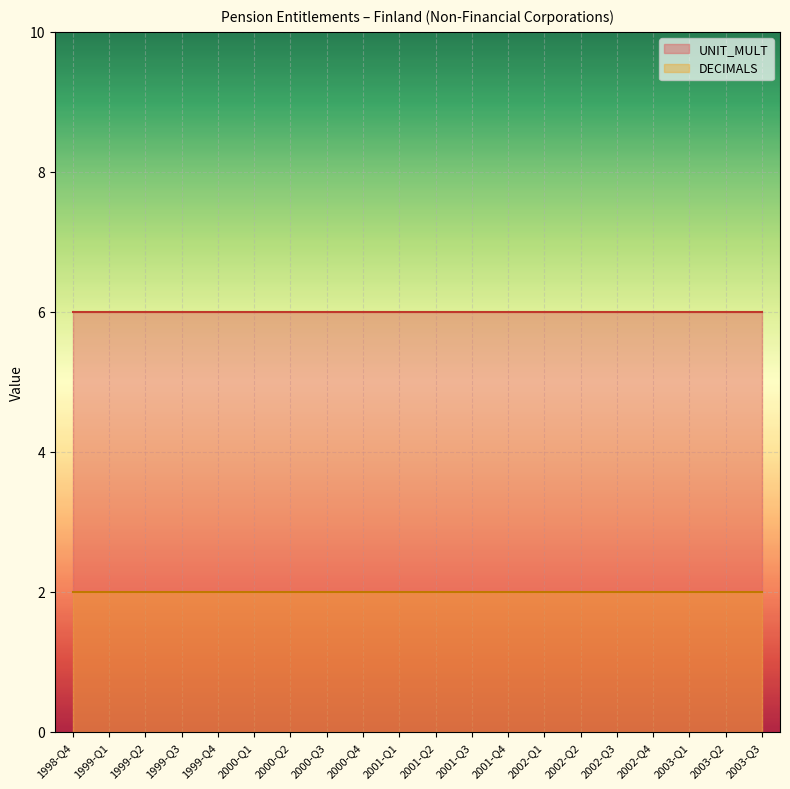

Reading left to right, extract all data points from this chart.

DECIMALS: 1998-Q4=2	1999-Q1=2	1999-Q2=2	1999-Q3=2	1999-Q4=2	2000-Q1=2	2000-Q2=2	2000-Q3=2	2000-Q4=2	2001-Q1=2	2001-Q2=2	2001-Q3=2	2001-Q4=2	2002-Q1=2	2002-Q2=2	2002-Q3=2	2002-Q4=2	2003-Q1=2	2003-Q2=2	2003-Q3=2
UNIT_MULT: 1998-Q4=6	1999-Q1=6	1999-Q2=6	1999-Q3=6	1999-Q4=6	2000-Q1=6	2000-Q2=6	2000-Q3=6	2000-Q4=6	2001-Q1=6	2001-Q2=6	2001-Q3=6	2001-Q4=6	2002-Q1=6	2002-Q2=6	2002-Q3=6	2002-Q4=6	2003-Q1=6	2003-Q2=6	2003-Q3=6